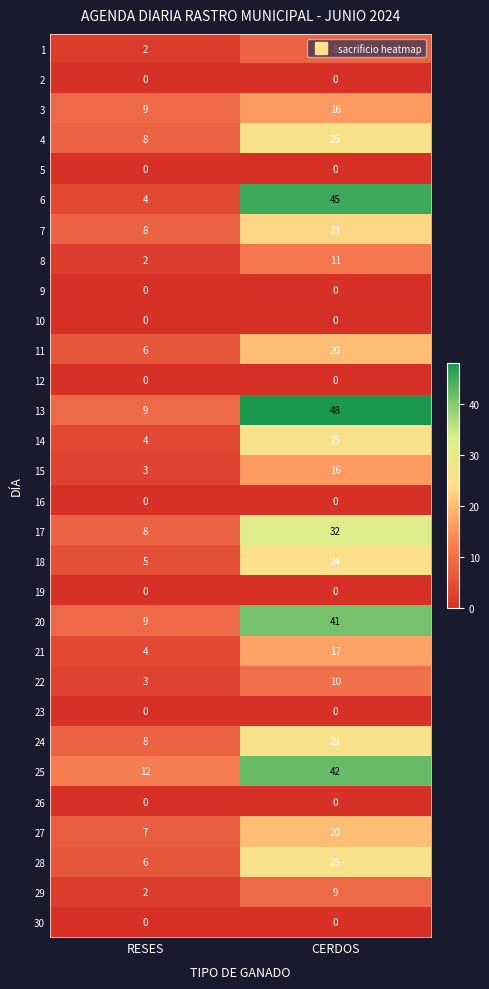

At which label is 25 closest to 27?

RESES